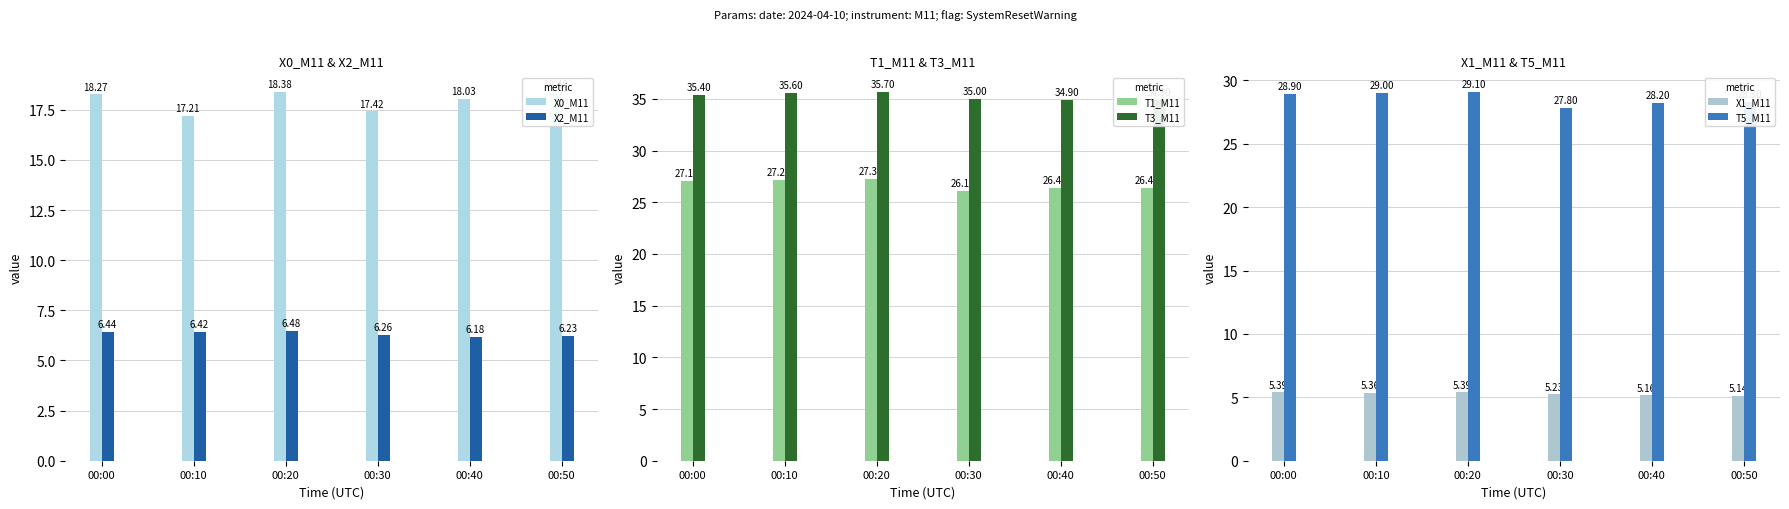

What is the total value across all series at 00:20?

122.4